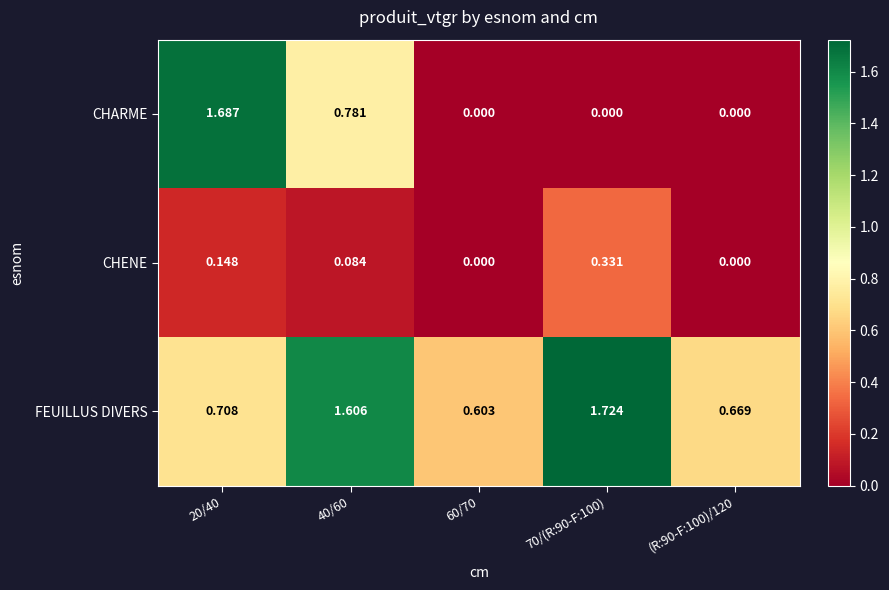

What is the total value across all series at 40/60?

2.5